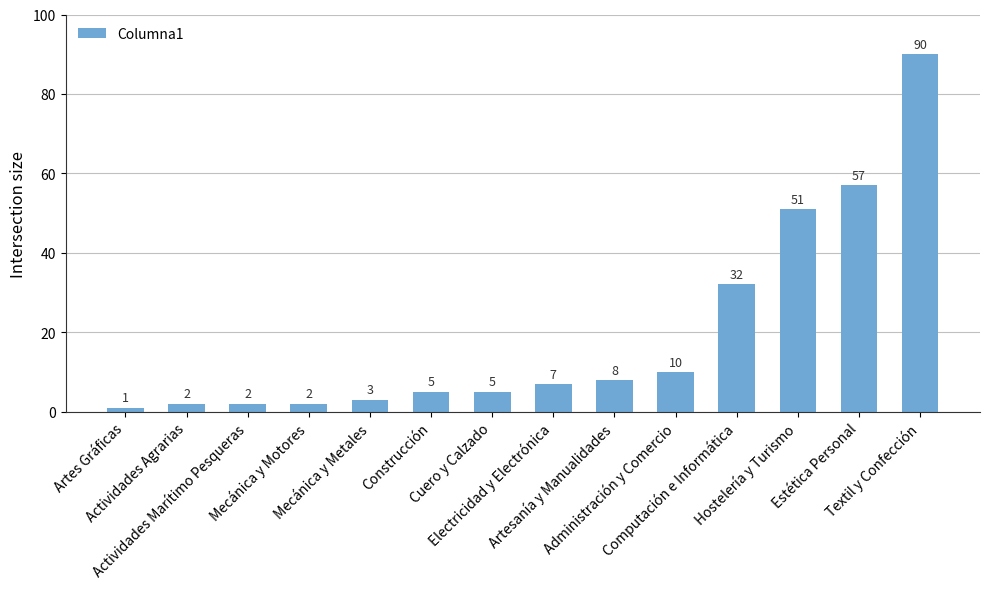

What is the difference between the values at Textil y Confección and Hostelería y Turismo?

39